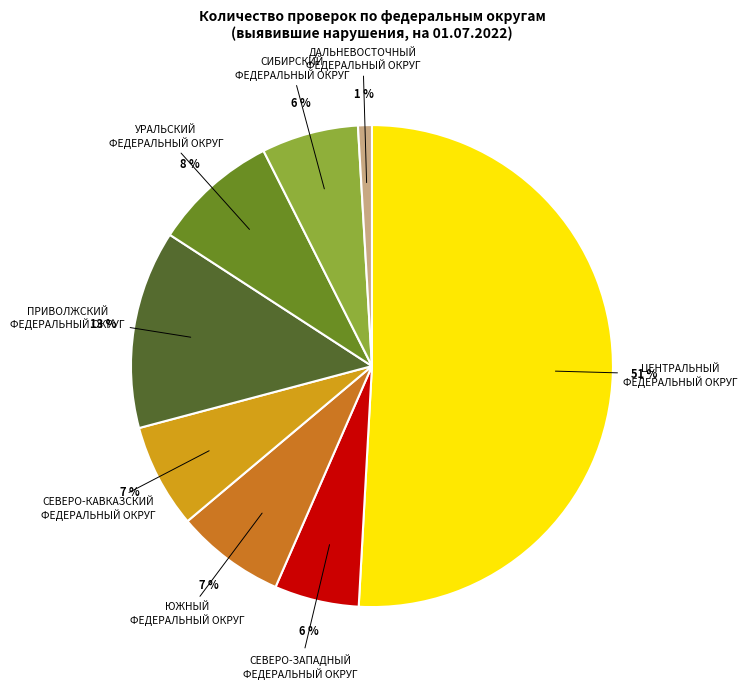

How many slices are in this pie chart?

8